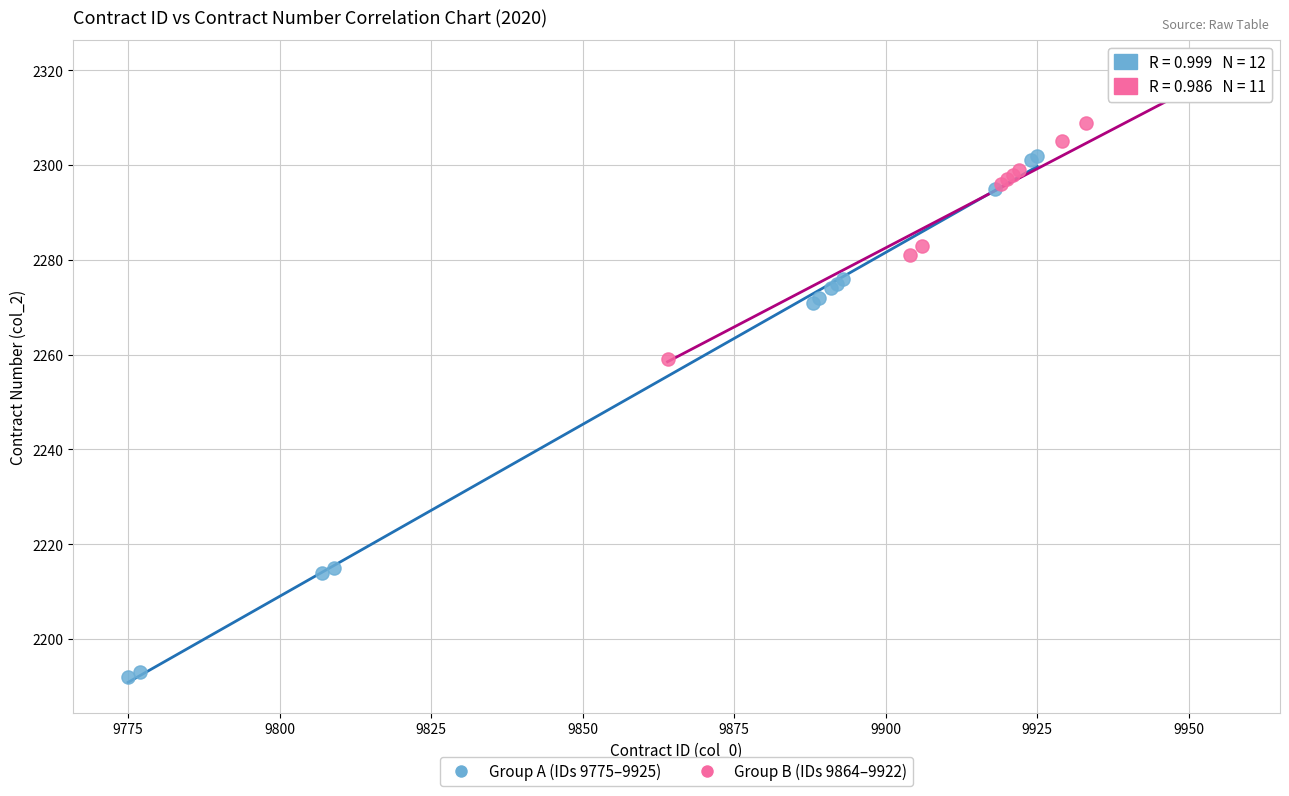

Which series contains the highest Y value?

Group B (IDs 9864–9922)